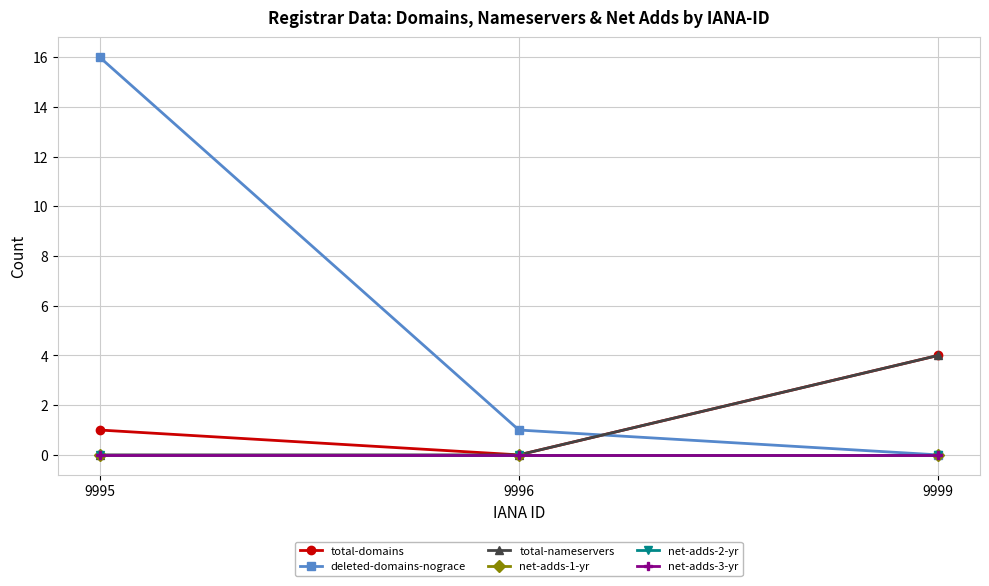

Is this an area chart (filled region under the line)?

No